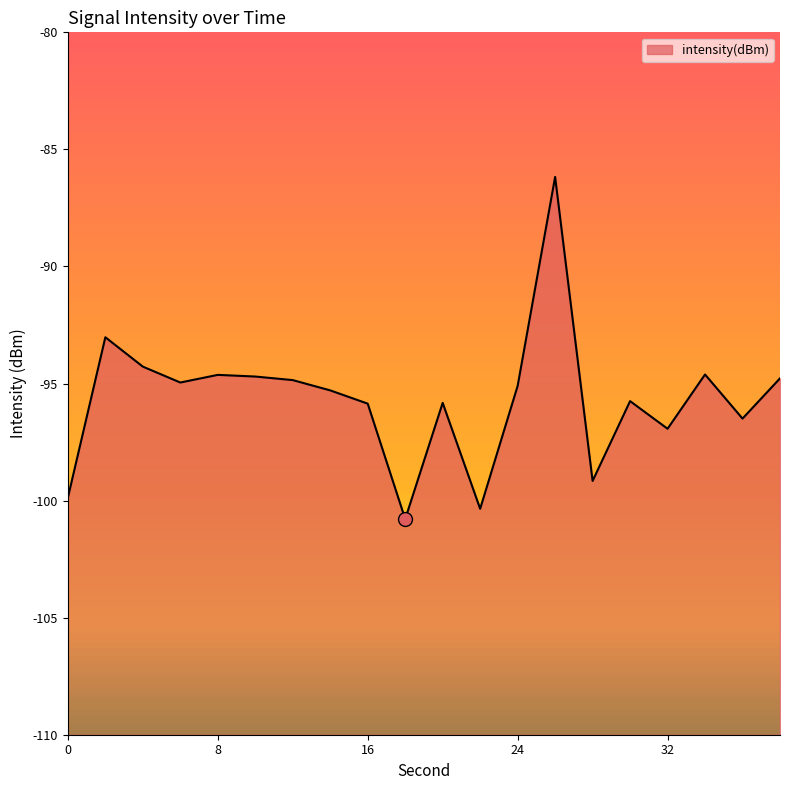

What is the value of the 2nd point from the left?

-93.0